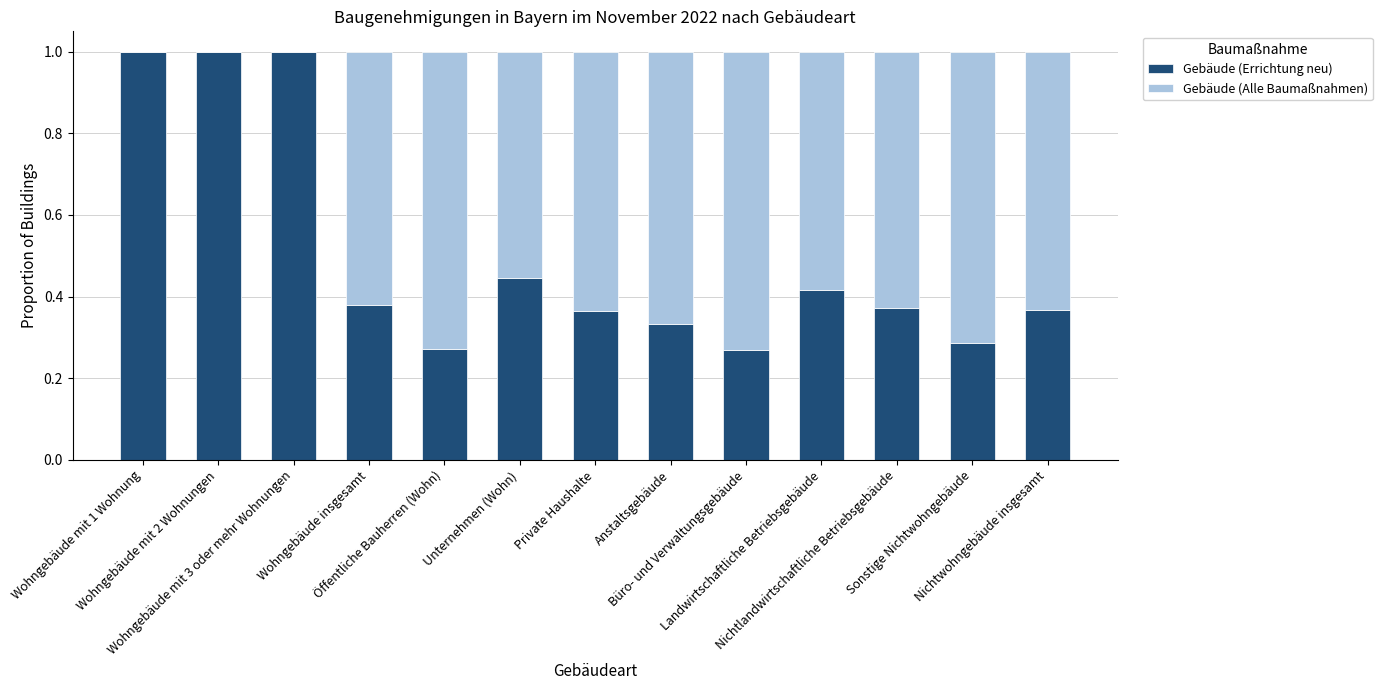

What is the minimum value for Gebäude (Errichtung neu)?

0.3